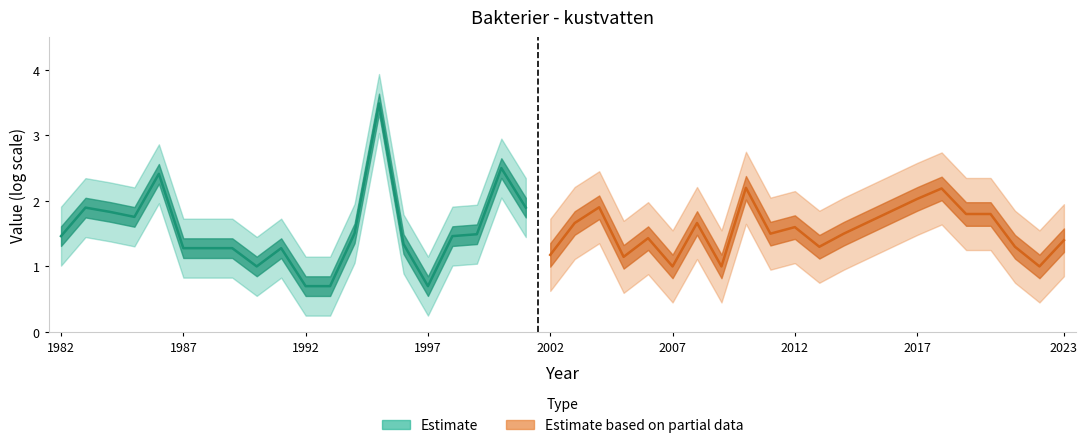

True or false: the data shows 0.7 at 1986.

False